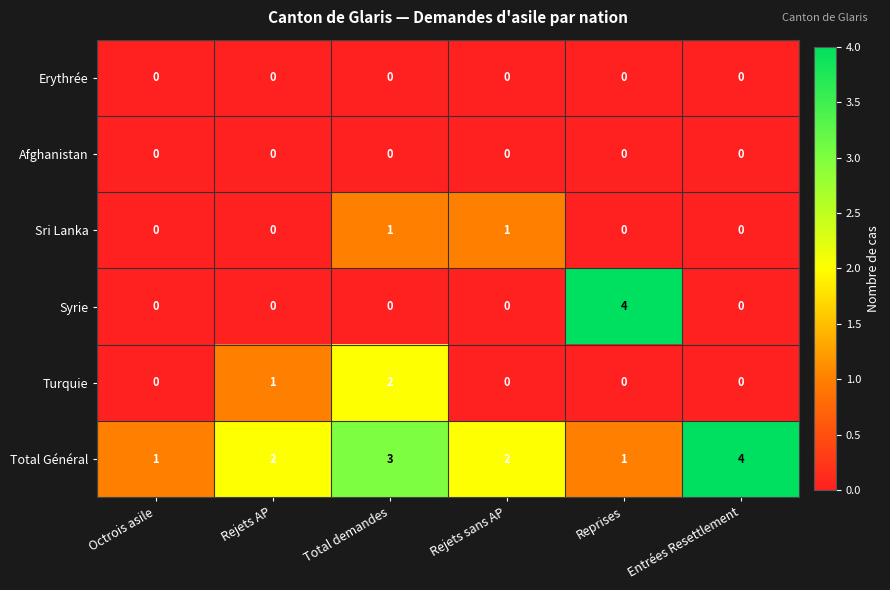

The value of Turquie at Entrées Resettlement is 0. True or false?

True